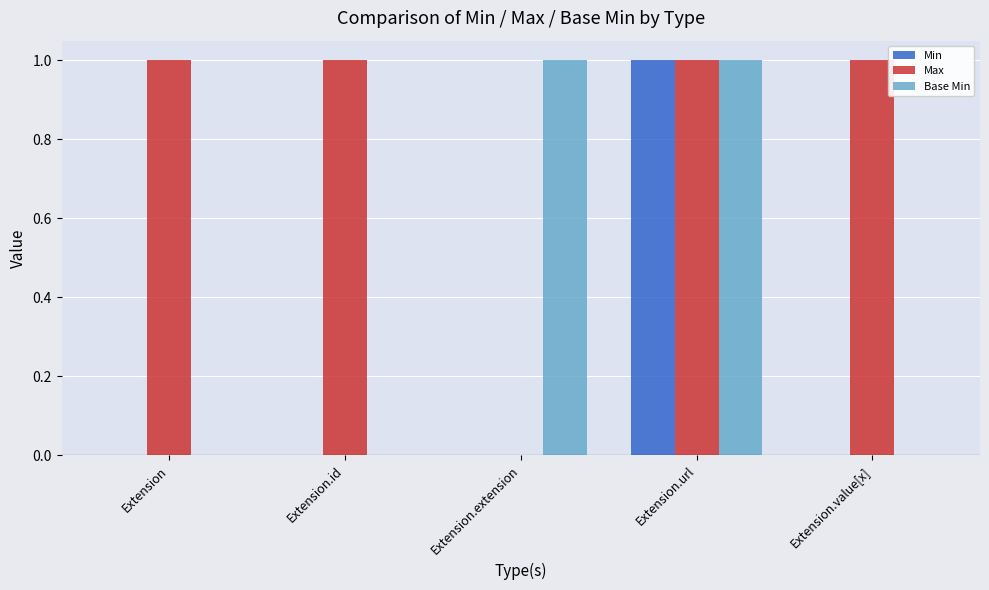

Reading left to right, extract all data points from this chart.

Min: Extension=0	Extension.id=0	Extension.extension=0	Extension.url=1	Extension.value[x]=0
Max: Extension=1	Extension.id=1	Extension.extension=0	Extension.url=1	Extension.value[x]=1
Base Min: Extension=0	Extension.id=0	Extension.extension=1	Extension.url=1	Extension.value[x]=0